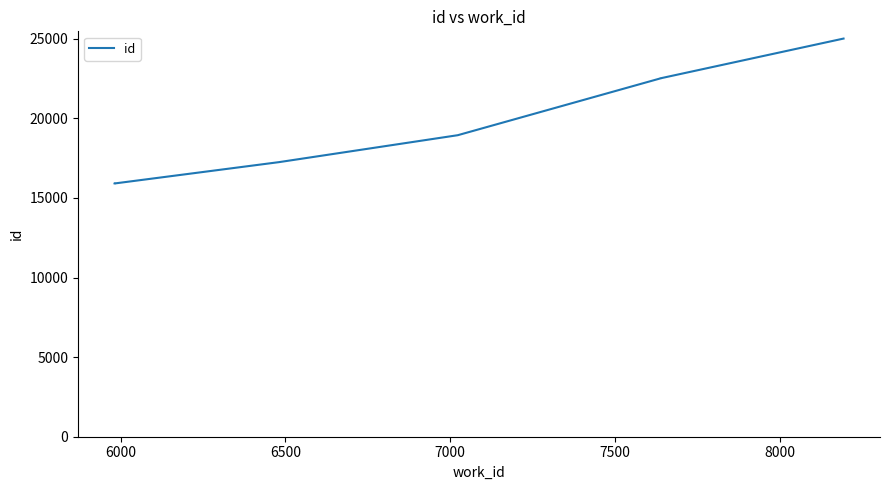

Reading right to left, transcribe all the data shown in this chart.

25007	22514	22513	22512	22511	18938	17245	15919	15920	15916